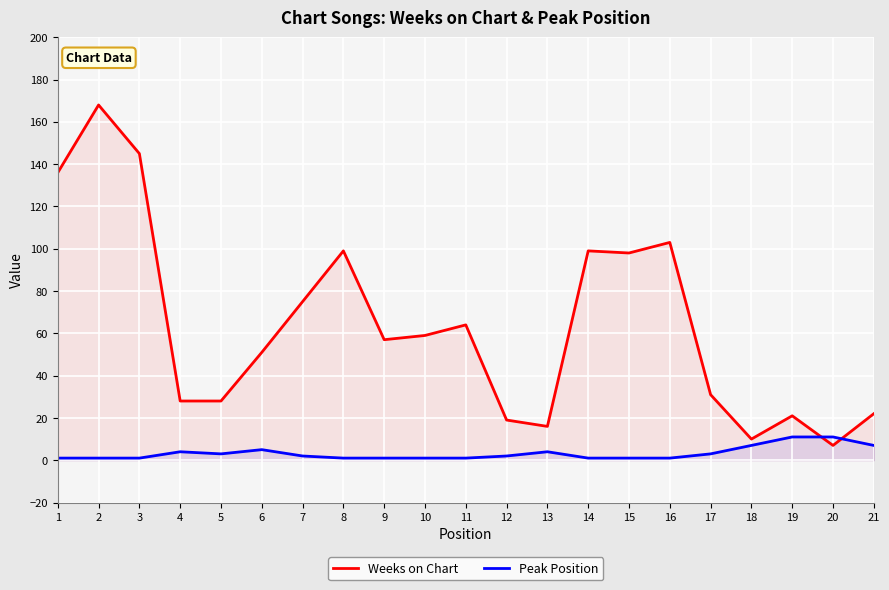

Is it true that Weeks on Chart equals 27 at 8?

False